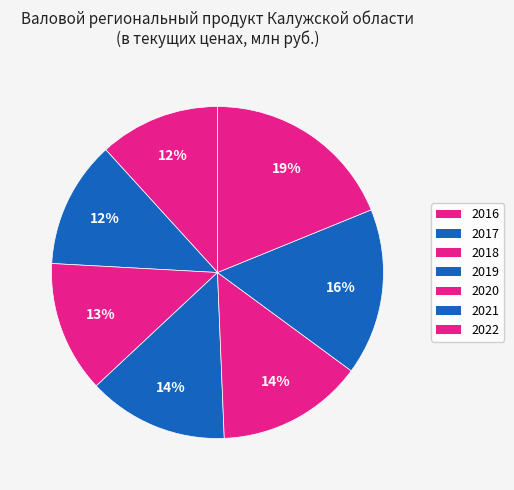

What percentage is NOT represented by 2017?

87.6%